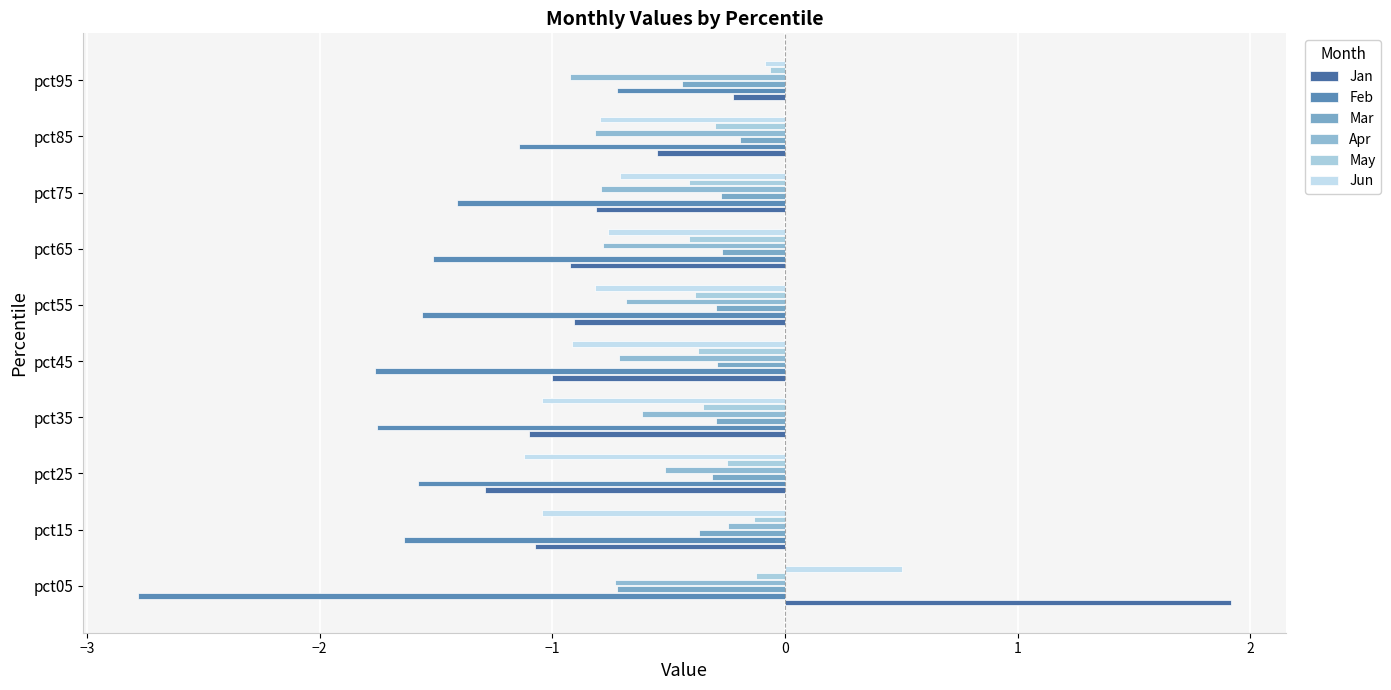

What is the minimum value for Apr?

-0.9